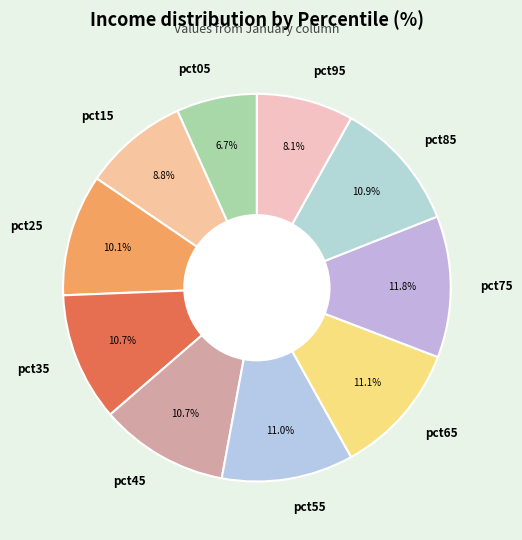

Is pct15 the majority of the pie?

No